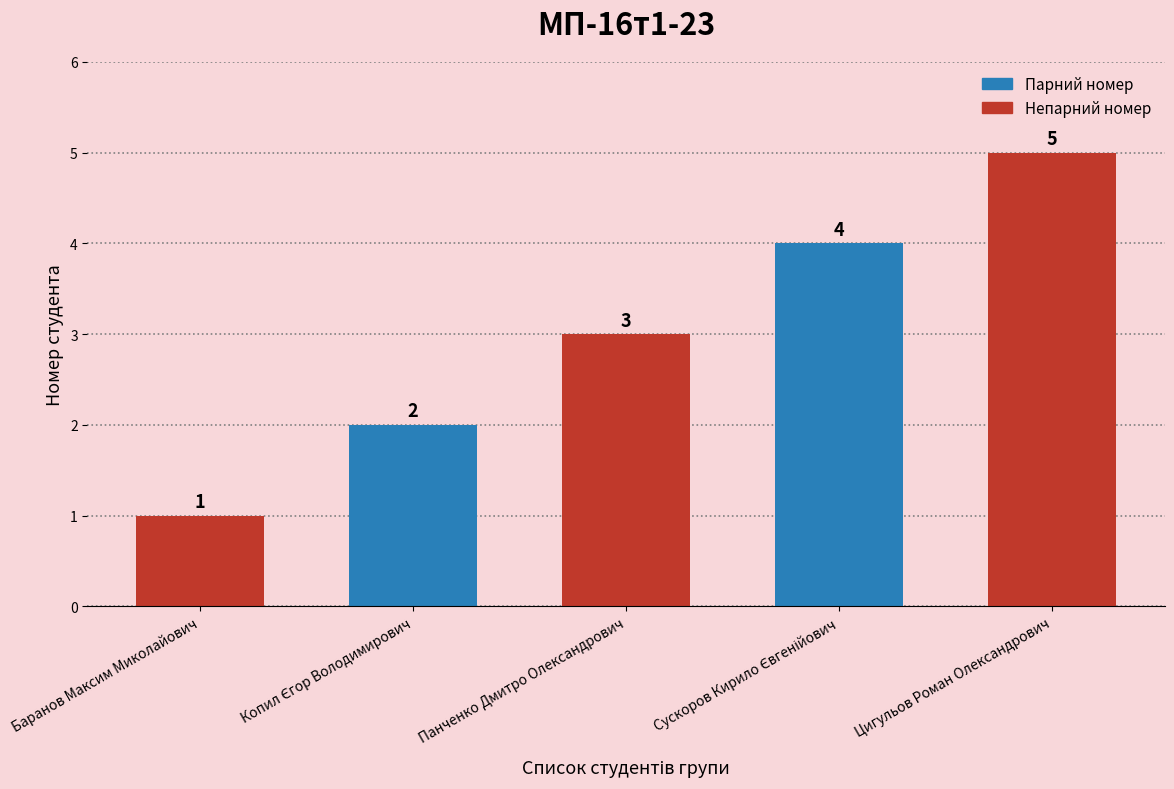

What is the label of the 5th bar from the left?

Цигульов Роман Олександрович